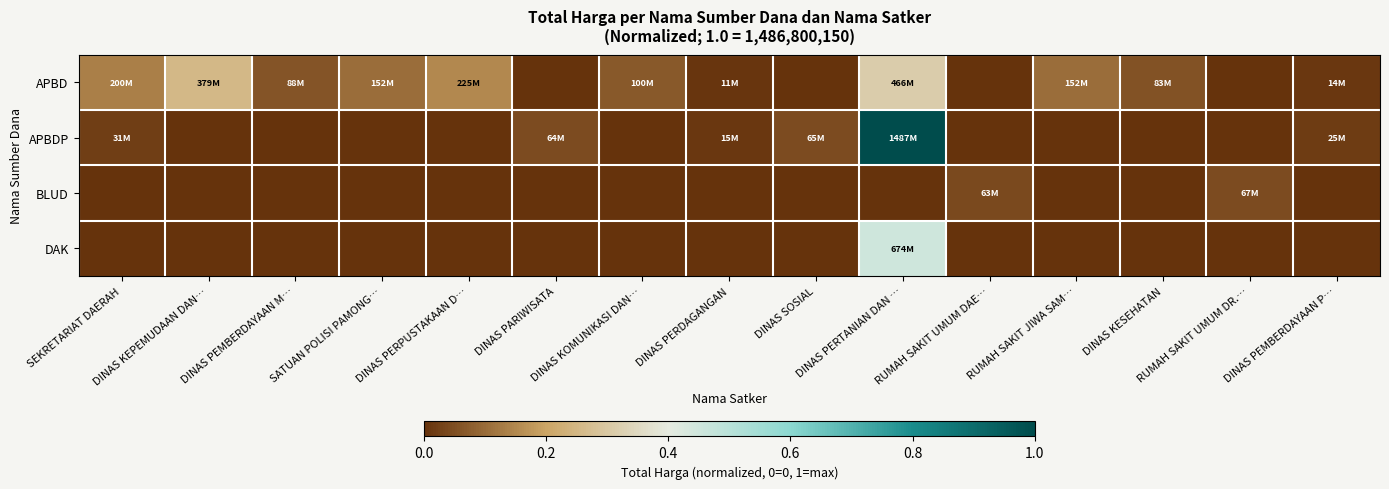

How many categories are shown in the chart?

15